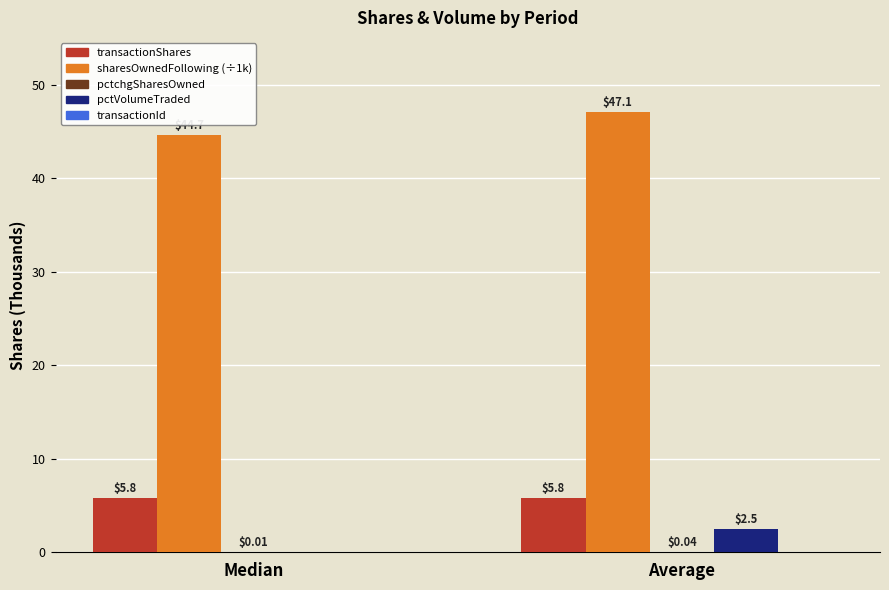

At which category is the sum across all series the highest?

Average